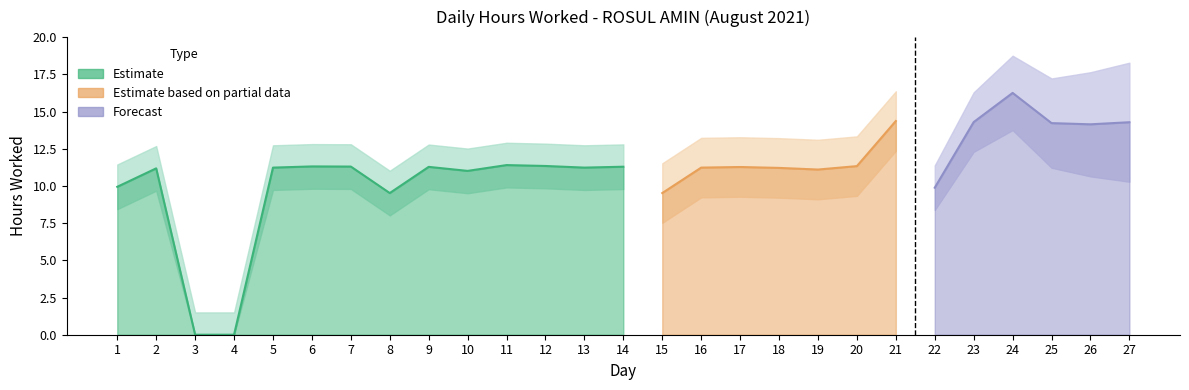

How many data points are less than 11?

6